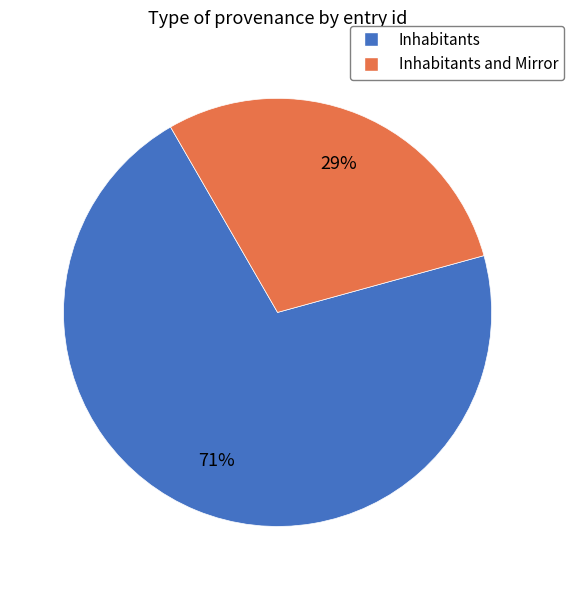

Is there a majority slice in this chart?

Yes